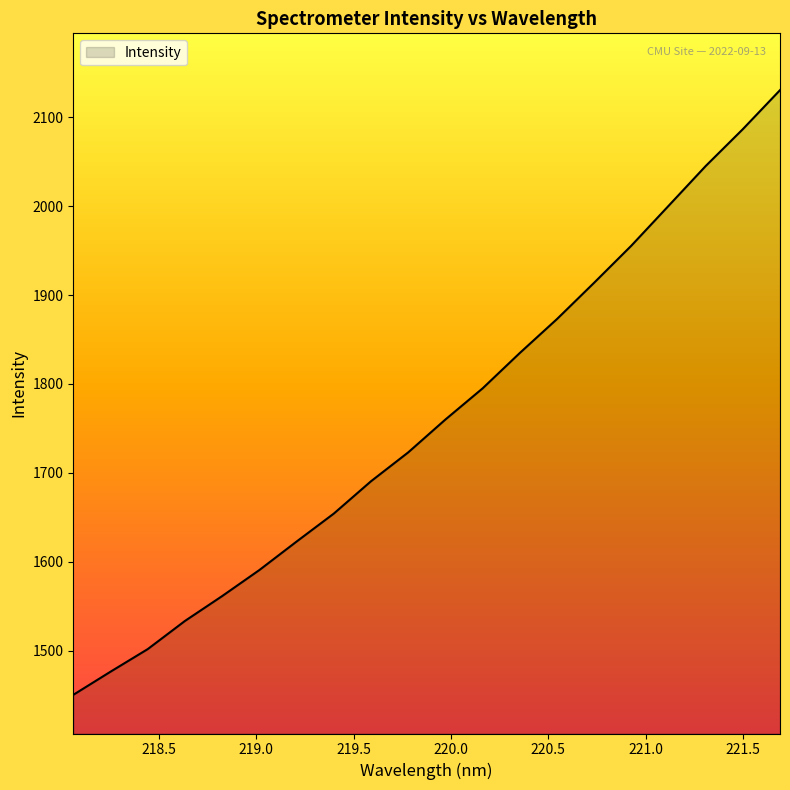

What is the minimum value shown in the chart?

1450.1